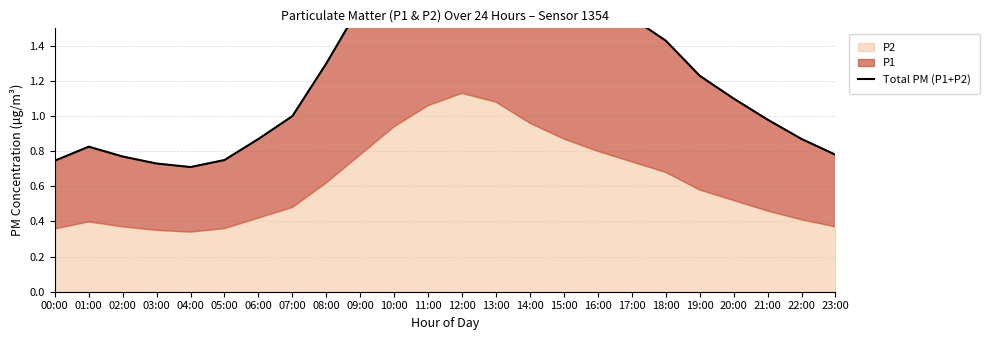

The value at 03:00 is 0.7. True or false?

True